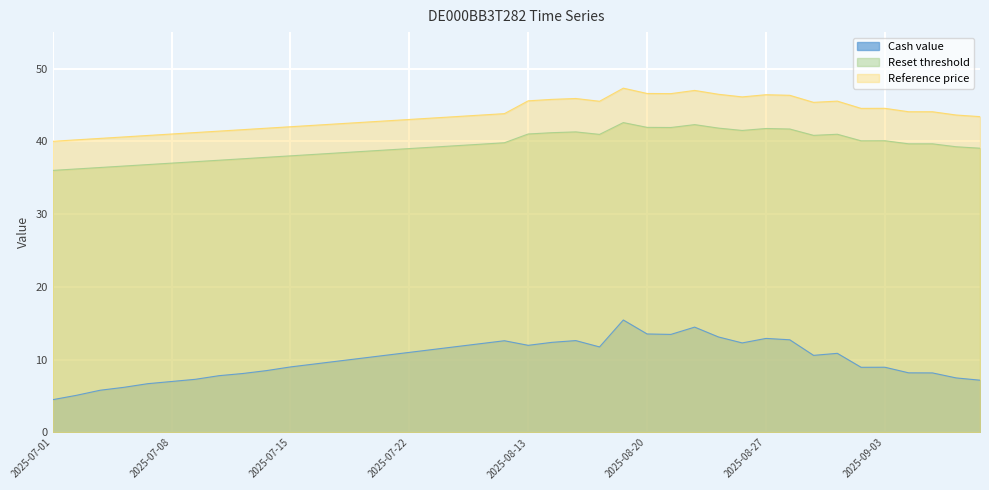

In Reset threshold, how many points are higher than both neighbors (excluding endpoints)?

6